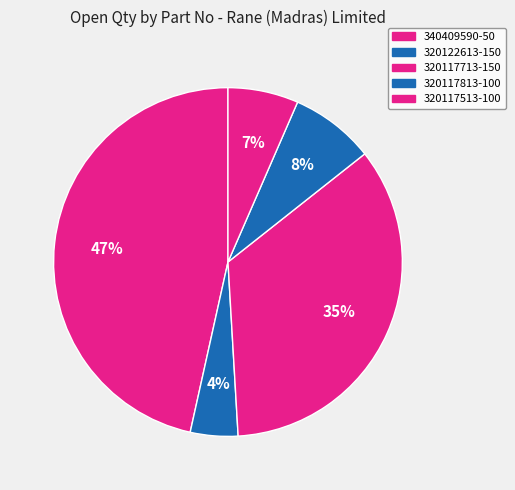

Is it true that 320117713-150 is 28% of the pie?

False